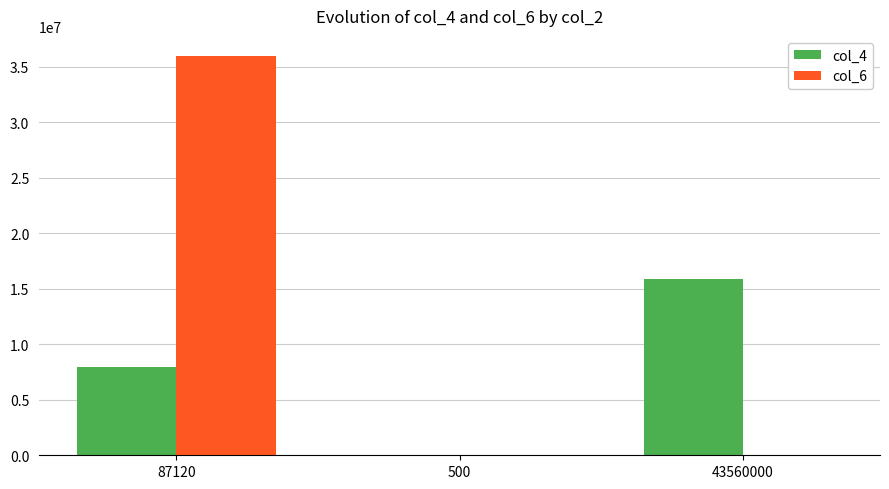

Which series changed the most between 87120 and 43560000?

col_6